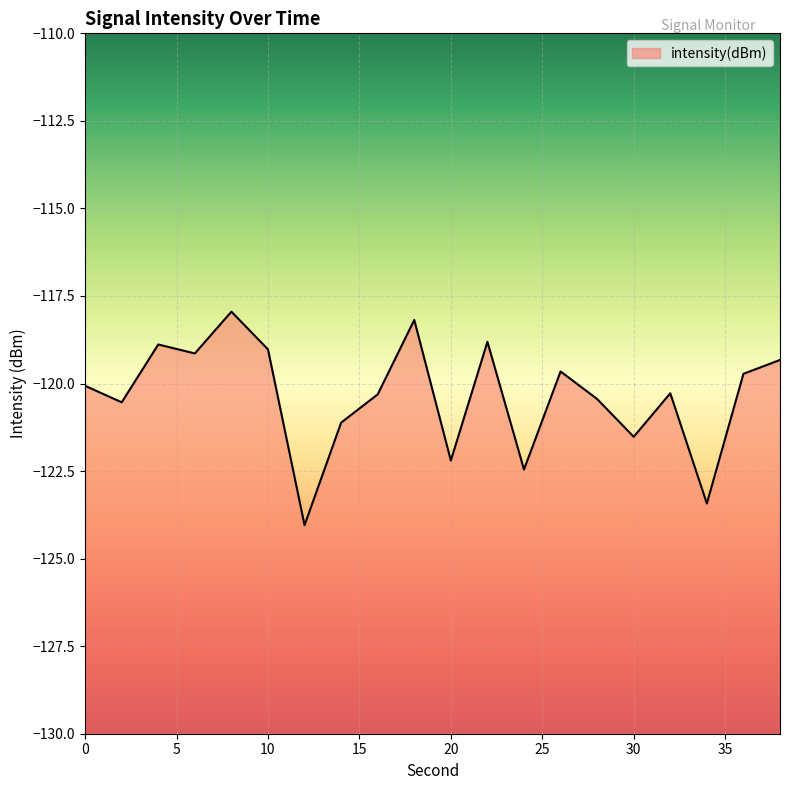

Is it true that the value at 24 is -200.8?

False